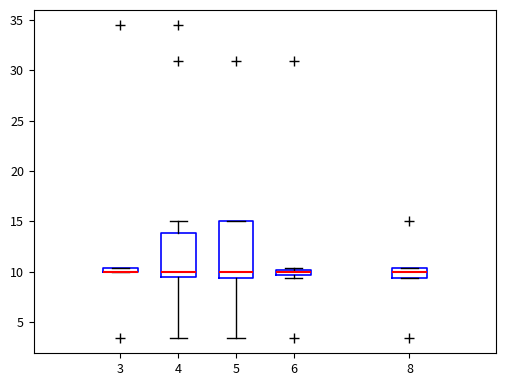

Where does the median line of the box at x = 8 sit on the y-axis? The values are not printed on the chart, so give them approximately, as read against the axis.

10.0